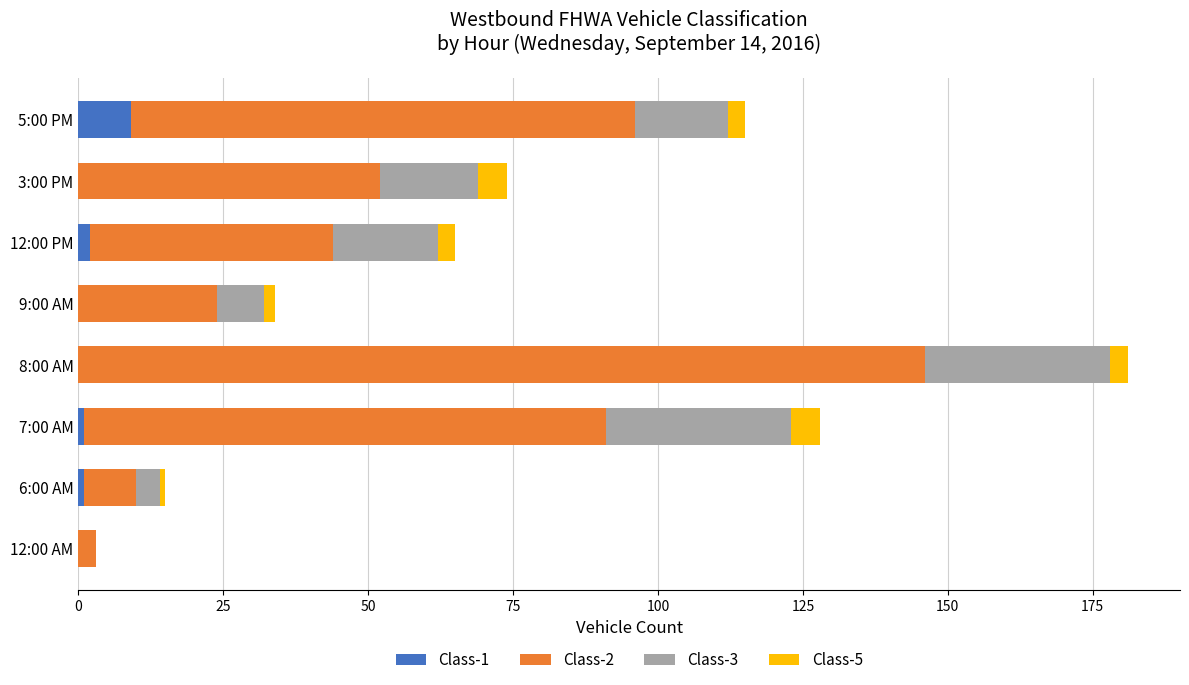

How many data points does each series have?

8